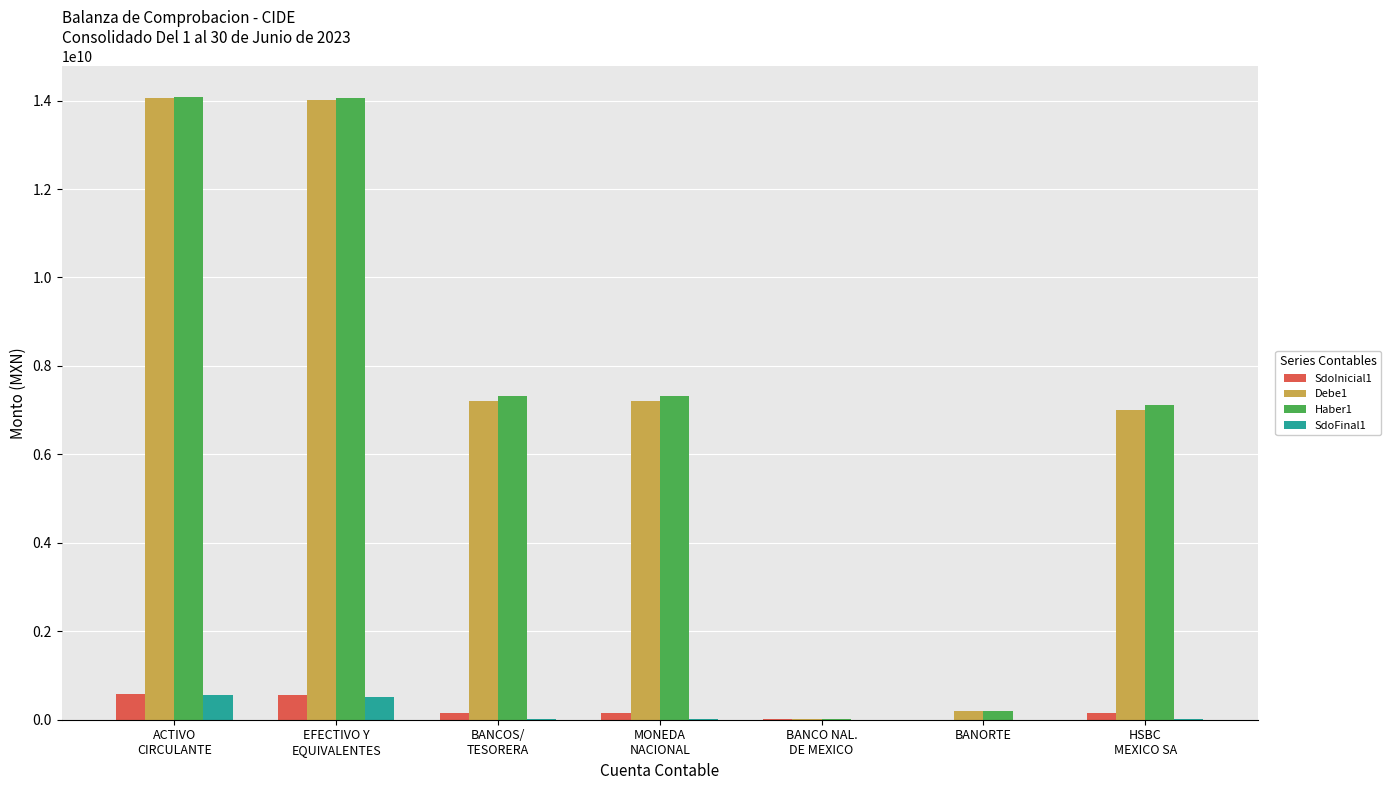

What is the maximum value for SdoInicial1?

572077432.5